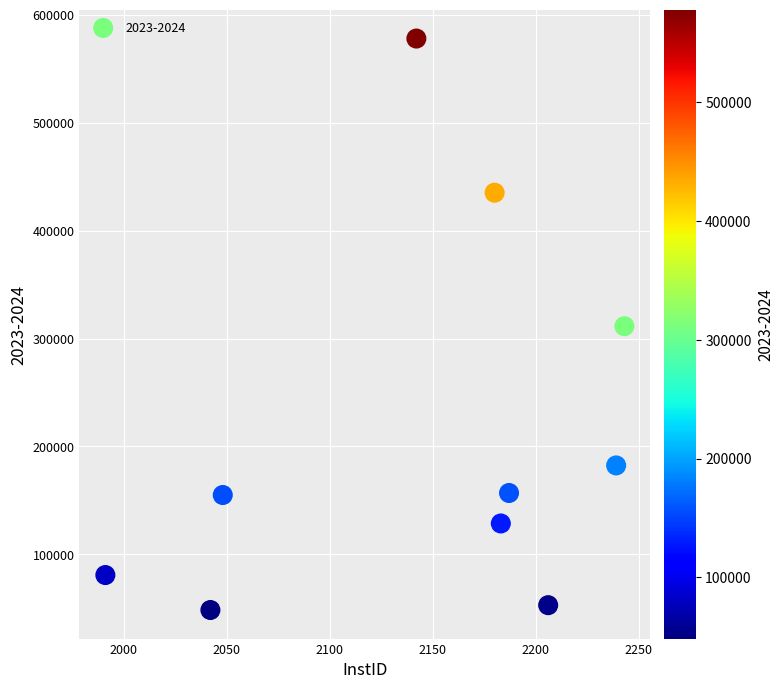

What is the average X value?

2146.1